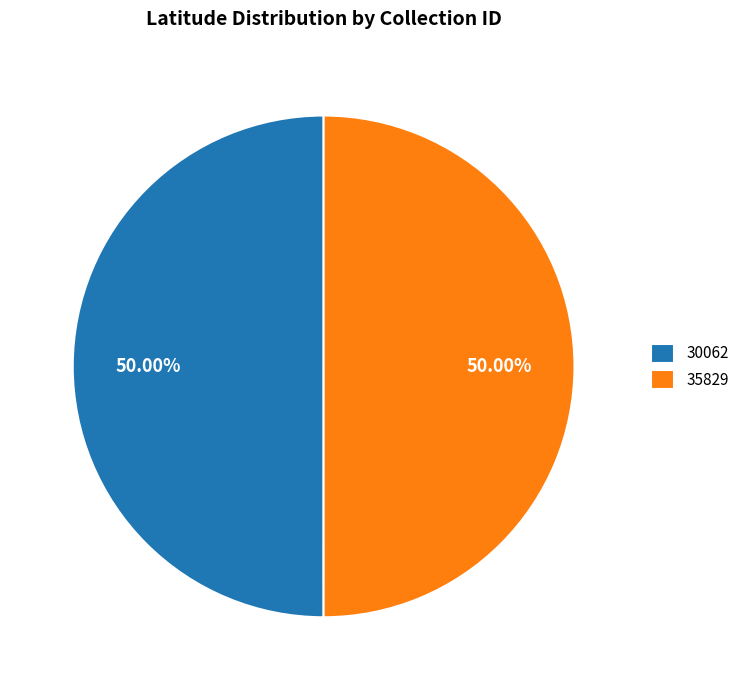

Approximately how many times larger is the value at 35829 compared to 30062?

1.0